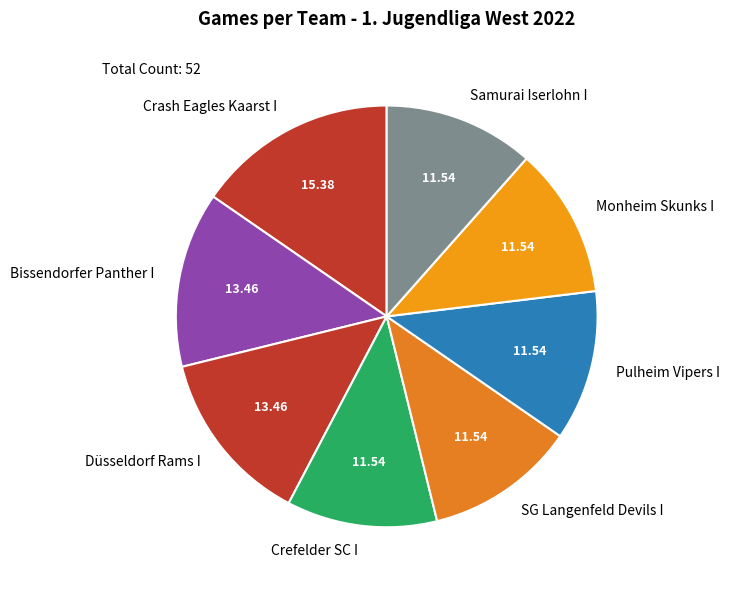

Combined, do Monheim Skunks I and Samurai Iserlohn I account for over 50%?

No